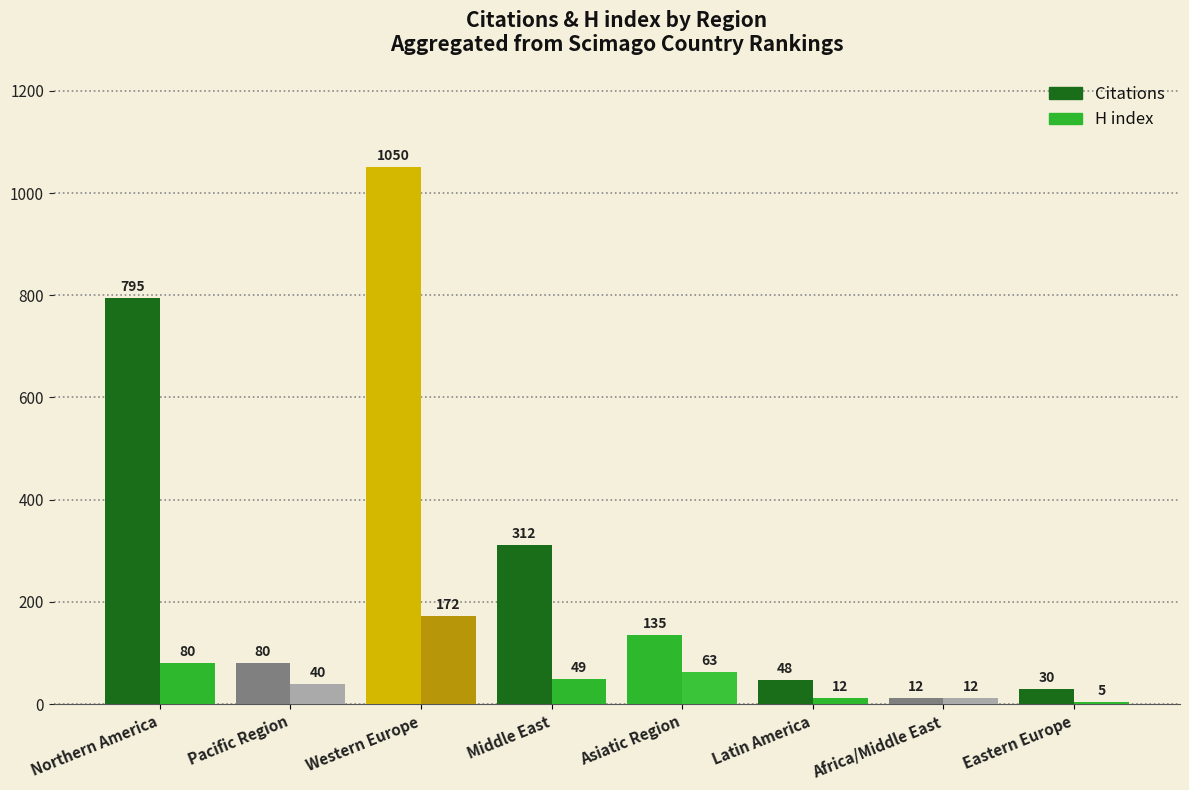

At how many categories does at least one series exceed 867?

1